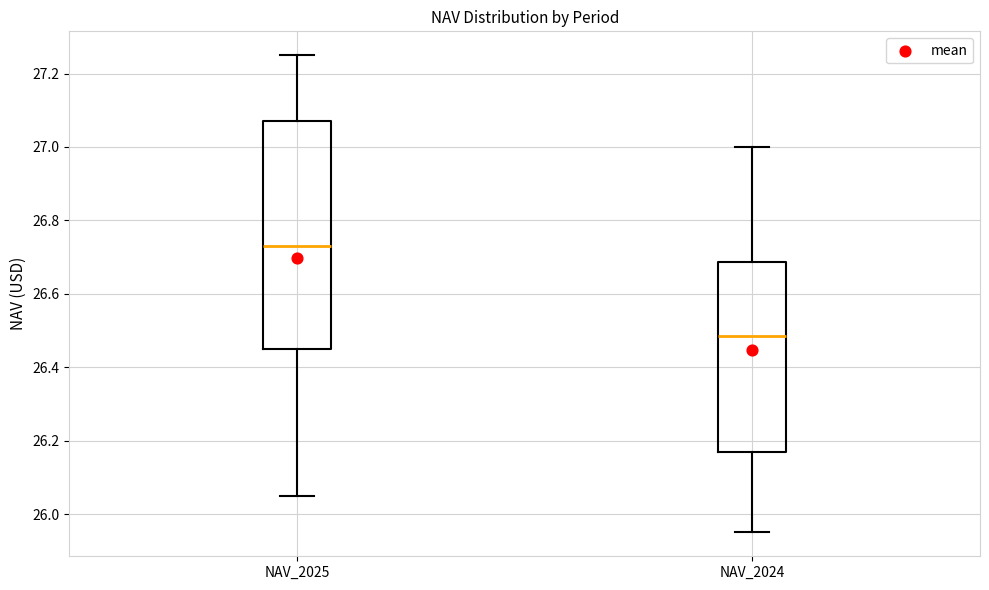

Comparing the boxes themselves (not the whiskers), which one is the tallest?

NAV_2025